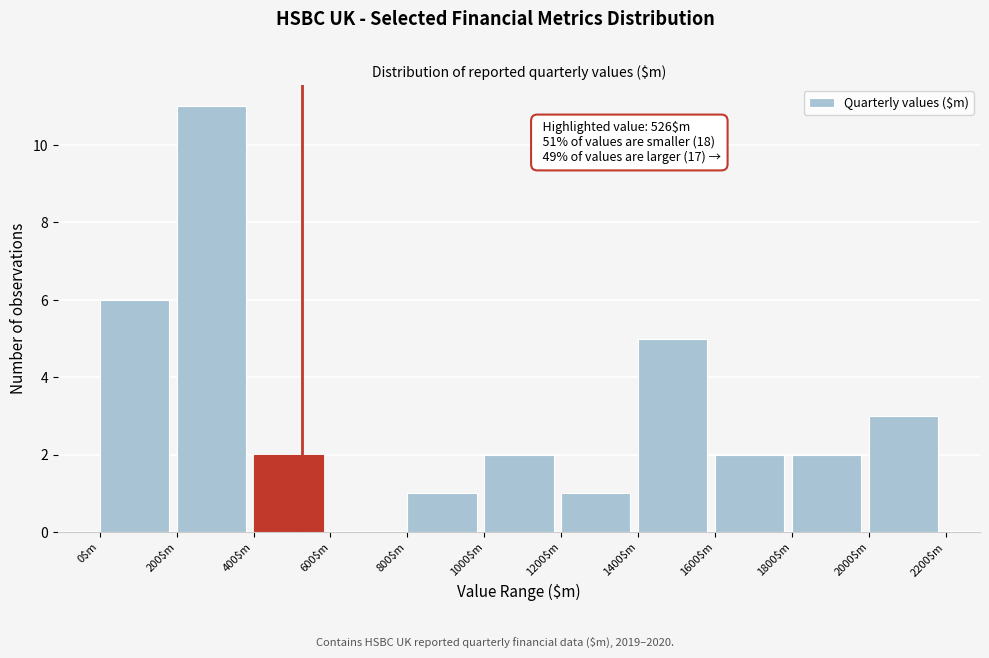

Which range on the x-axis has the tallest bar?

200 to 400